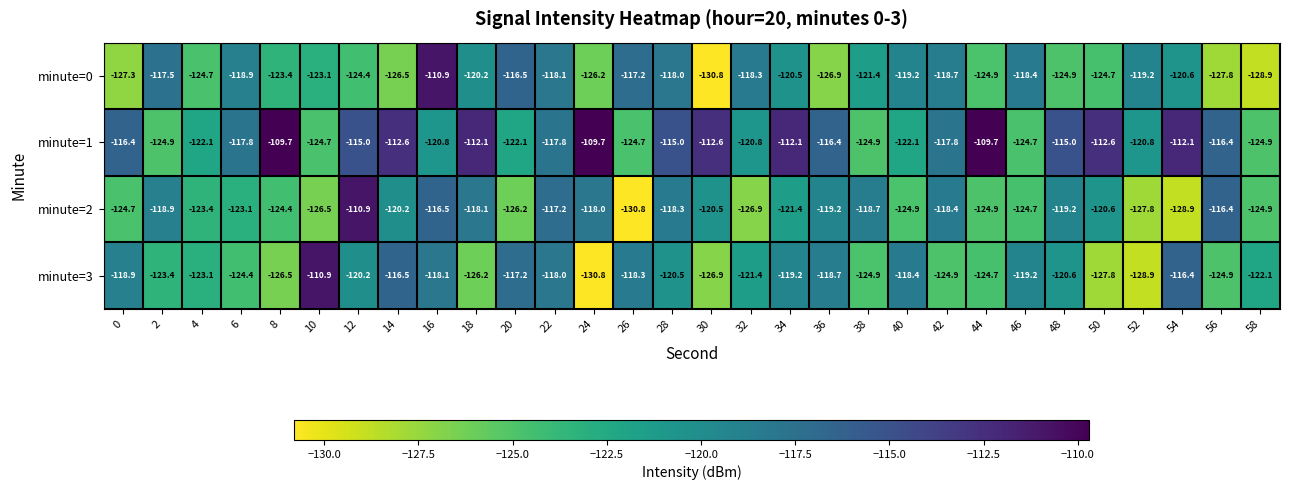

Which series changed the most between 30 and 48?

minute=3